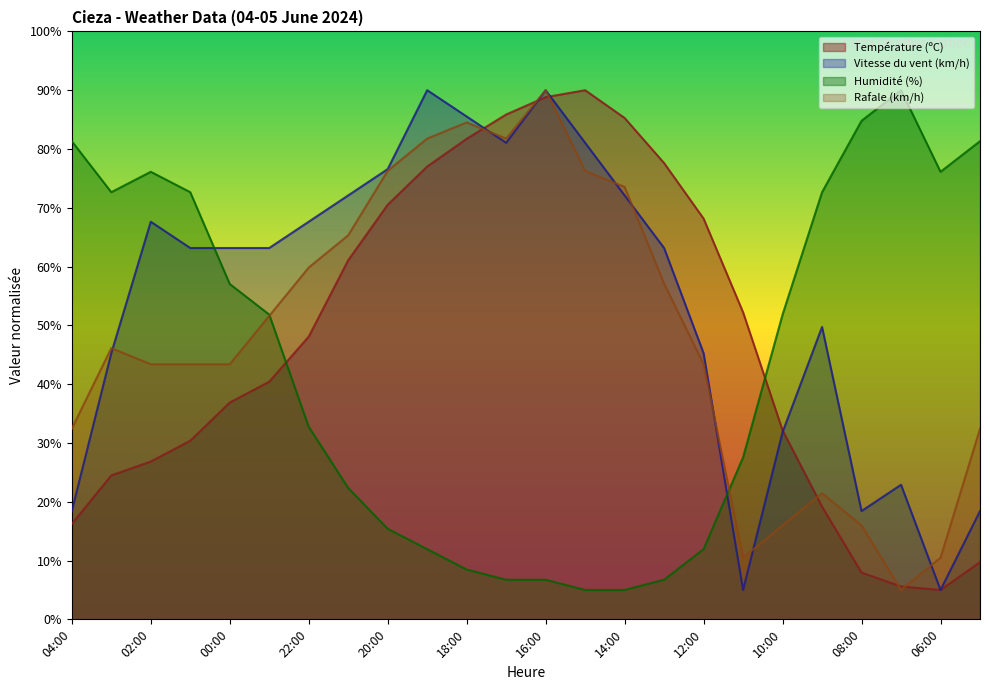

Read the Humidité (%) value at 16:00.

6.7